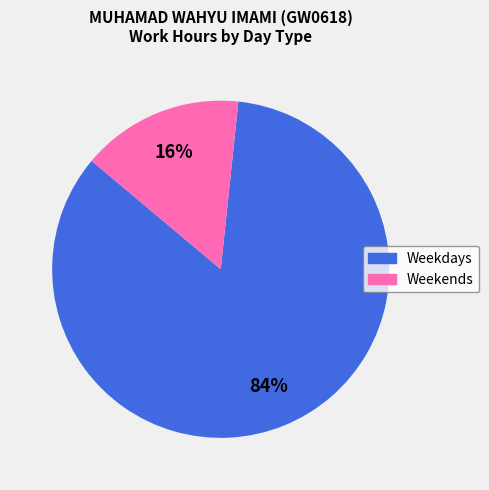

Count the number of slices in the pie.

2